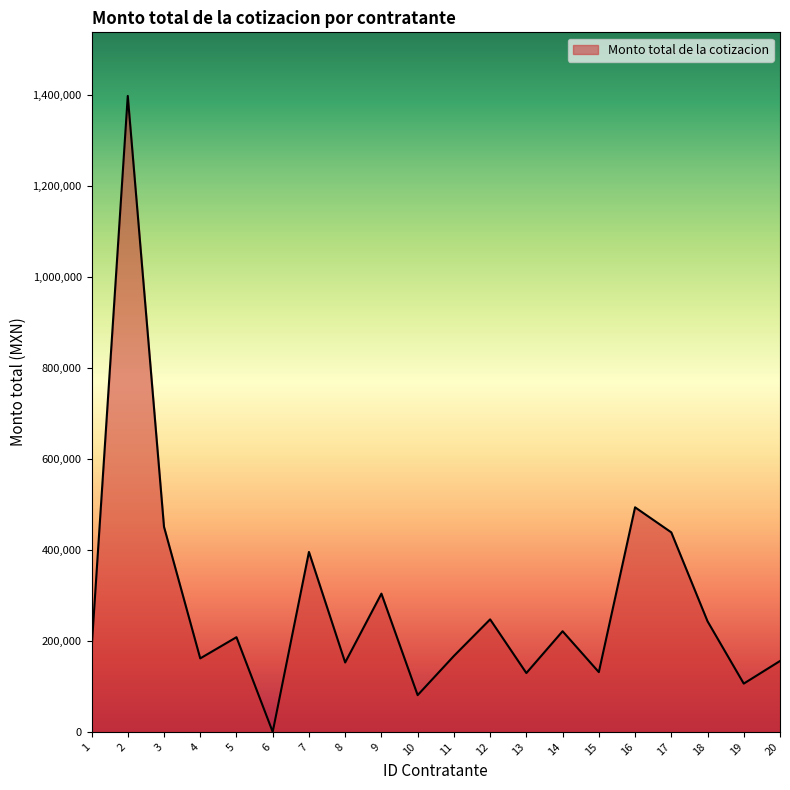

At which category does the chart reach its minimum across all series?

6